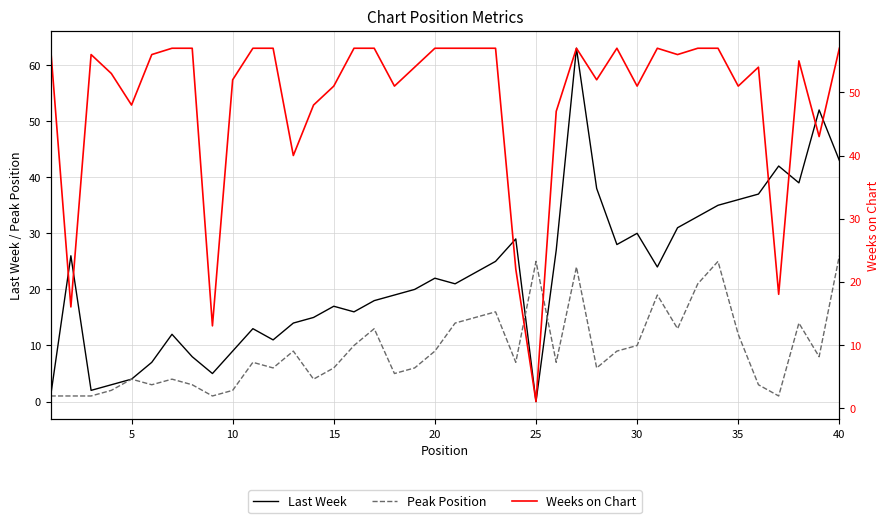

Is the value of Last Week at 28 greater than the value of Peak Position at 29?

Yes